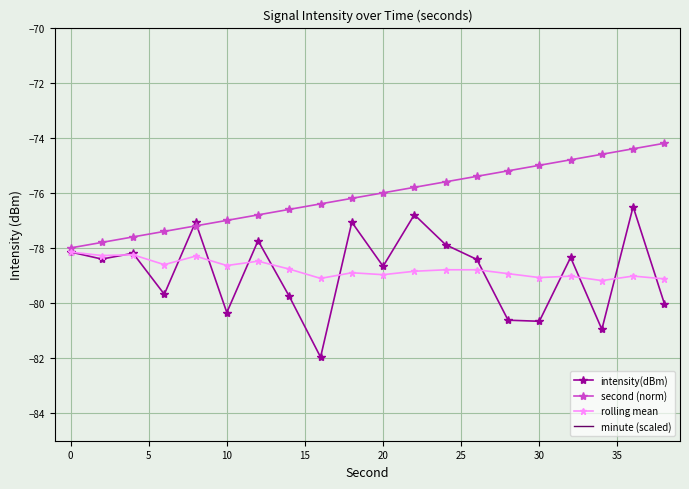

What are all the series names shown in the legend?

intensity(dBm), second (norm), rolling mean, minute (scaled)